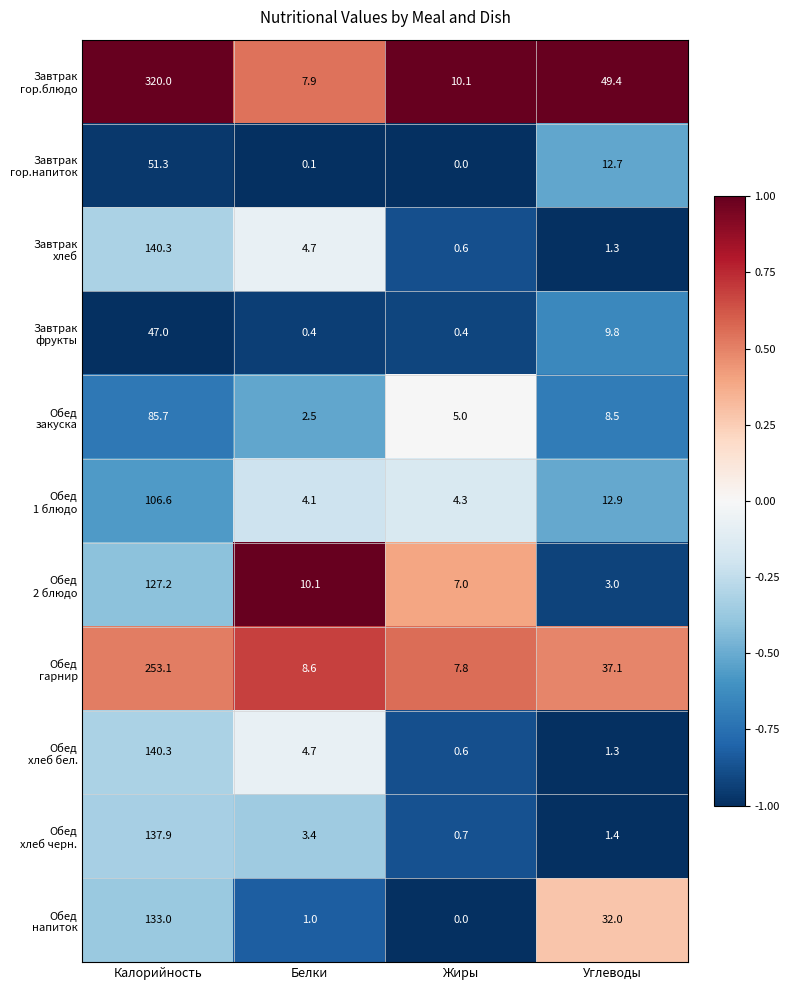

What is the spread (max minus min) of values at Белки?

10.0